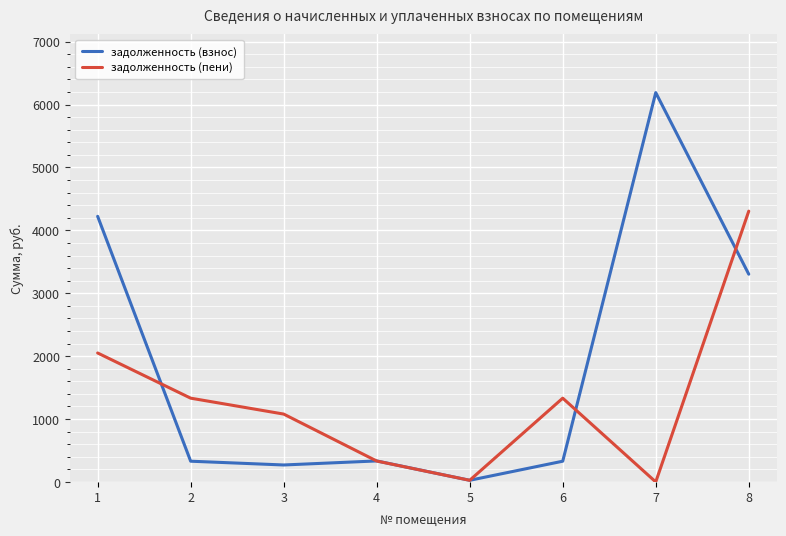

Where is the first local minimum for задолженность (пени)?

5